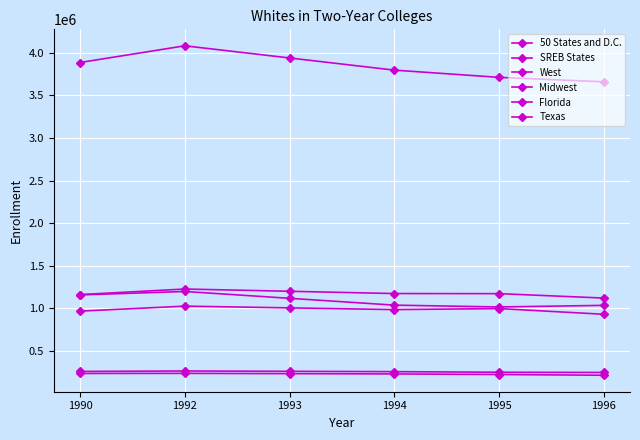

How many lines are shown in the chart?

6